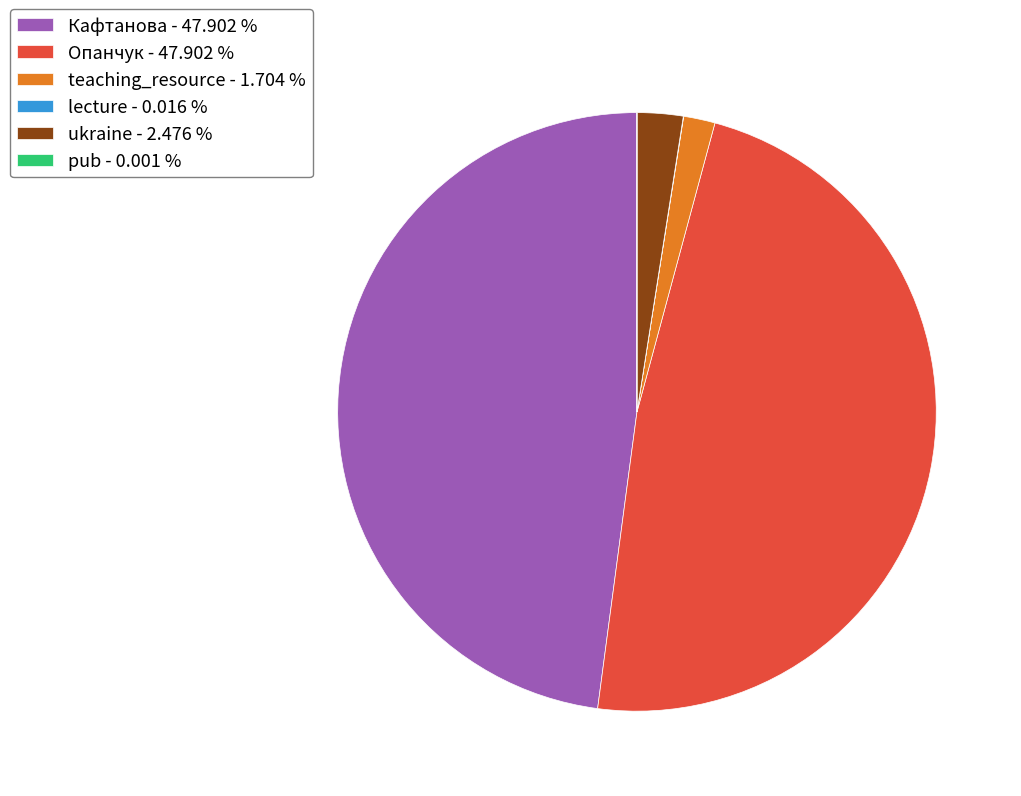

Do ukraine - 2.476 % and teaching_resource - 1.704 % together represent more than half of the pie?

No